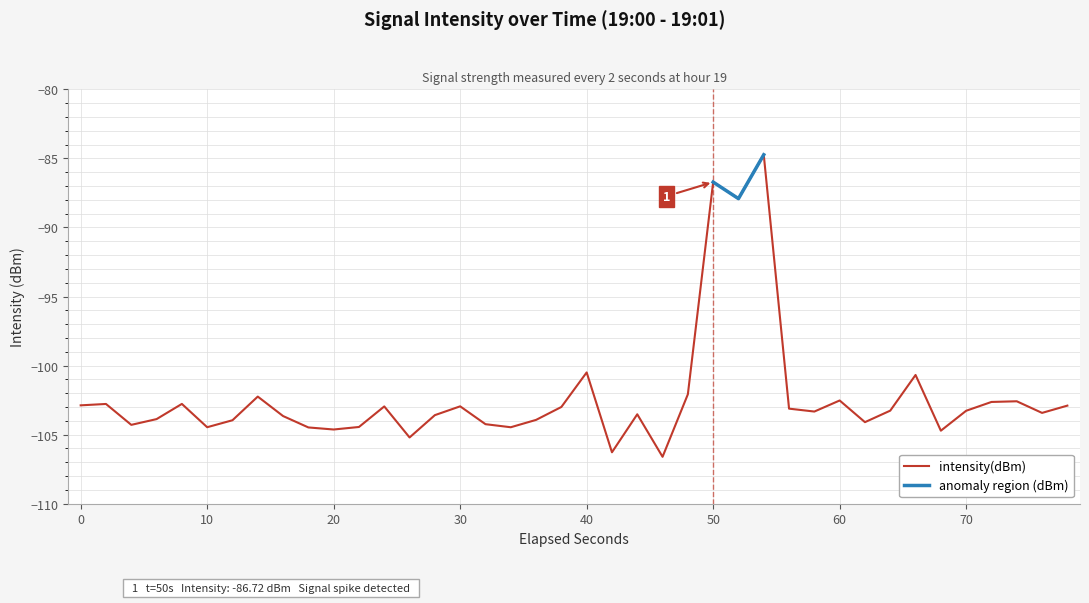

What is the maximum value shown in the chart?

-84.7